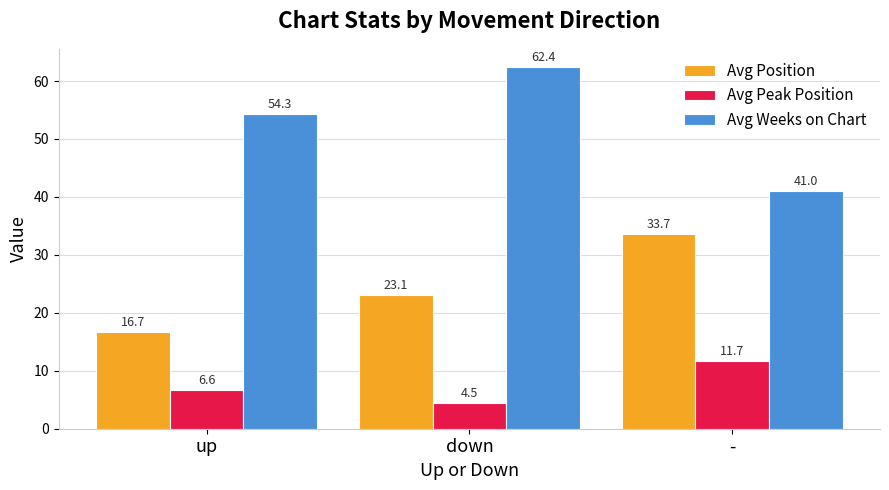

Are the bars horizontal?

No